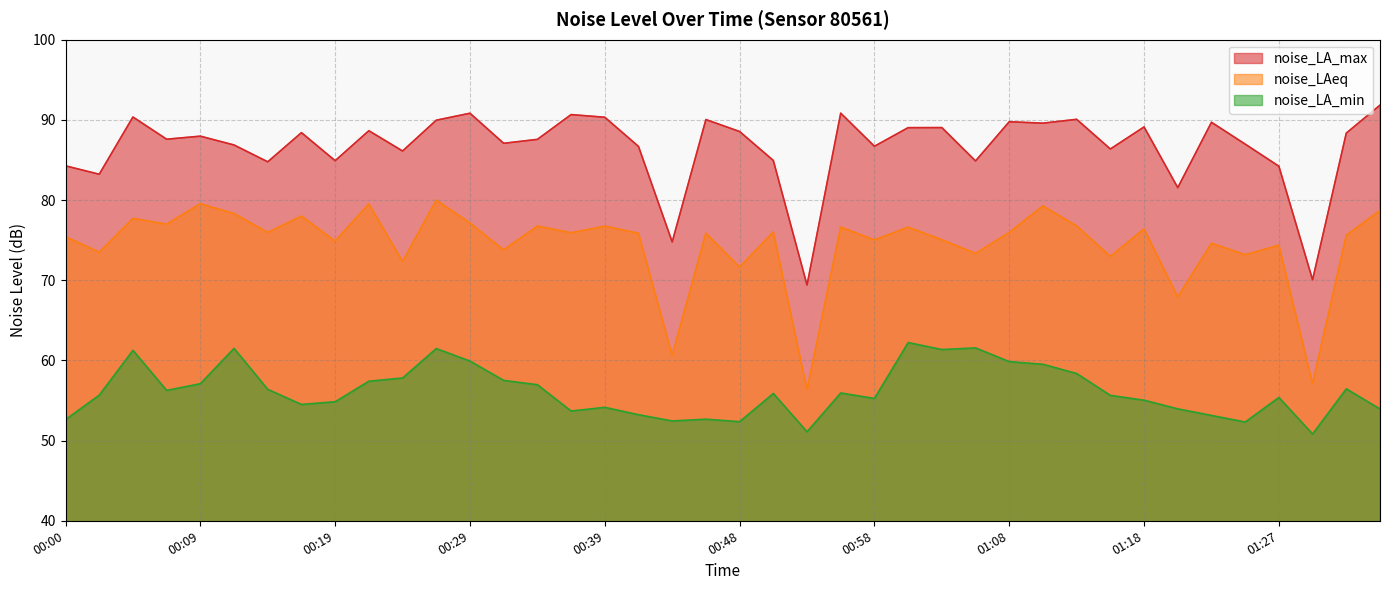

True or false: noise_LA_max and noise_LA_min intersect in this chart.

False